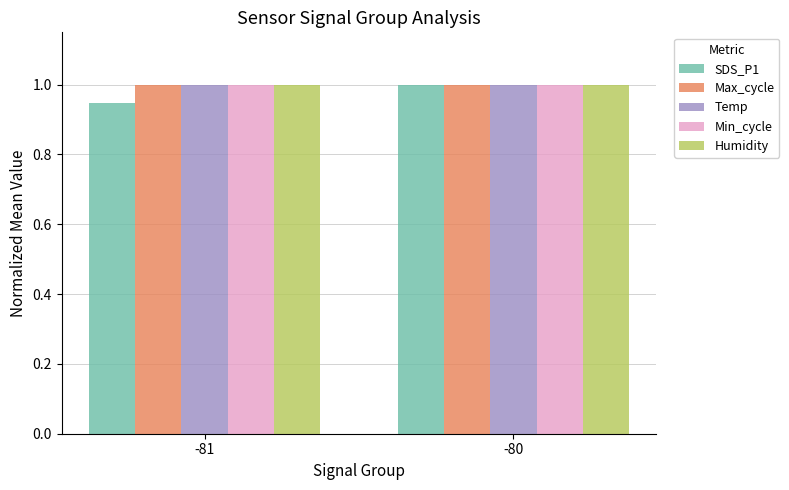

How many categories are shown in the chart?

2